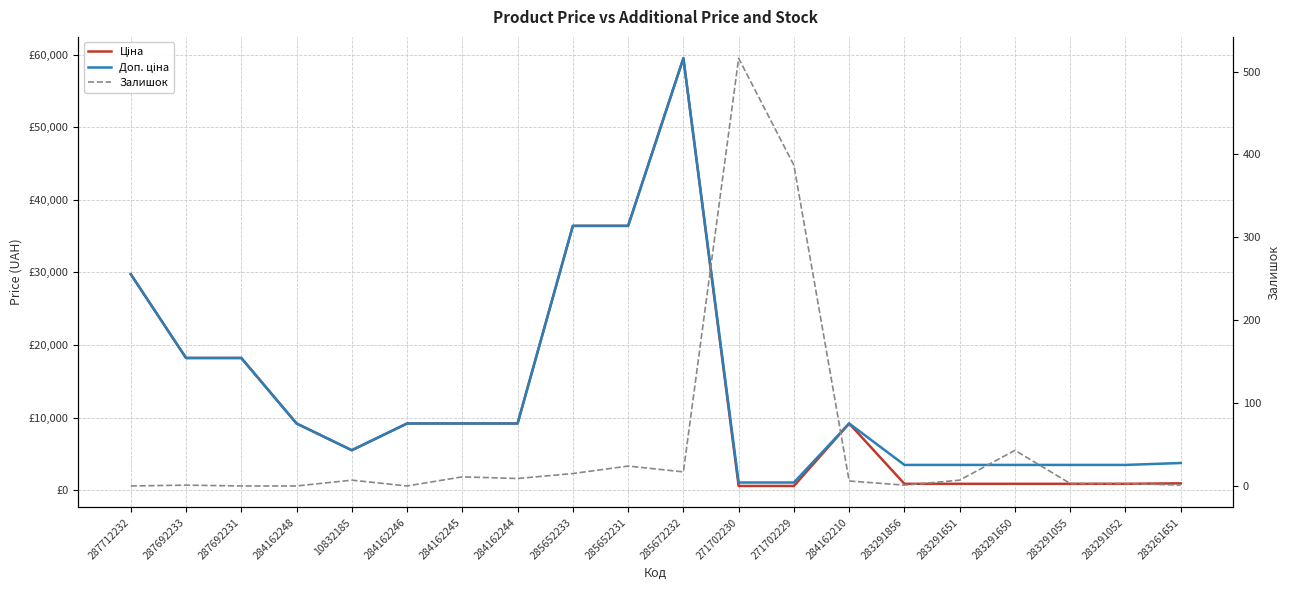

Between 283291650 and 271702230, which is larger?

283291650